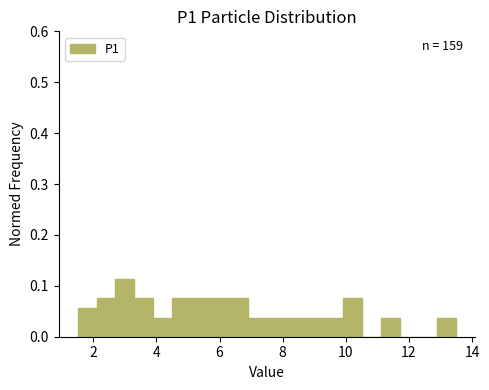

Read against the x-axis, roughly where is the centre of the tallest bar?

3.0